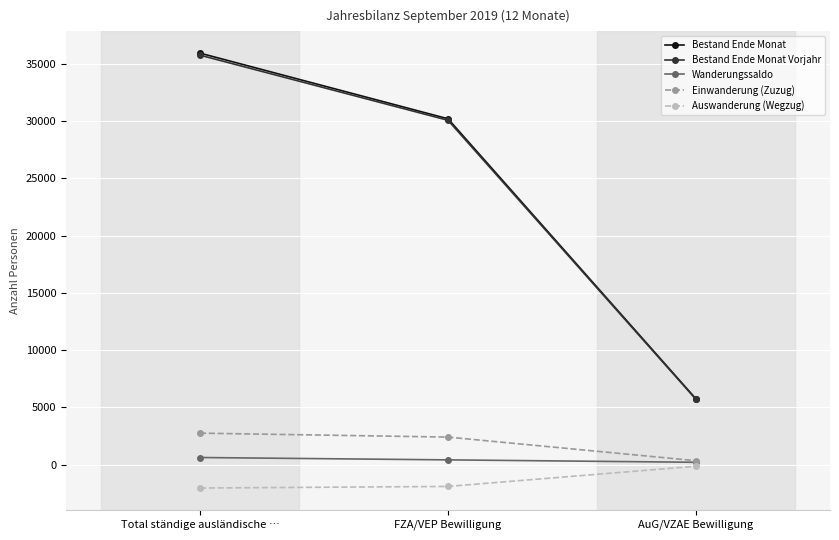

What is the difference between the highest and lowest values at Total ständige ausländische …?

37987